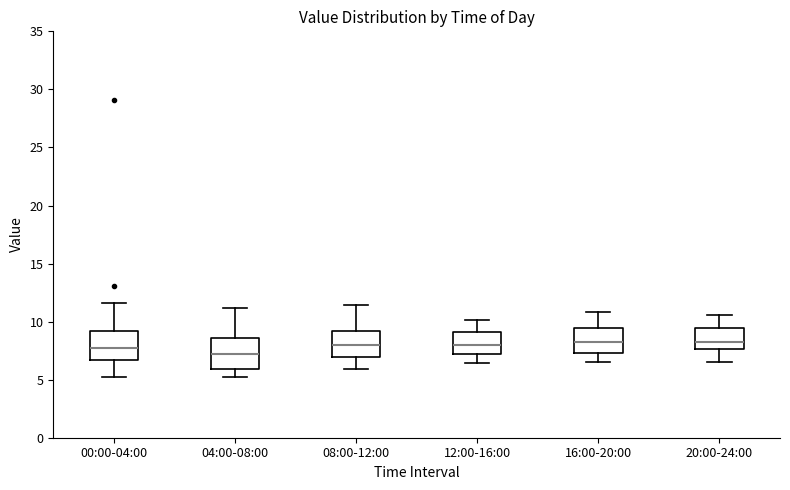

Reading left to right, transcribe this box plot: for each box, give where its median line is, the range the box spans, and where its two whiskers end, as read against the y-axis. The values are not printed on the chart, so give them approximately, as read against the axis.

00:00-04:00: median 8.0, box 6.5 to 9.0, whiskers 5.0 to 11.5
04:00-08:00: median 7.5, box 6.0 to 8.5, whiskers 5.0 to 11.0
08:00-12:00: median 8.0, box 7.0 to 9.0, whiskers 6.0 to 11.5
12:00-16:00: median 8.0, box 7.0 to 9.0, whiskers 6.5 to 10.0
16:00-20:00: median 8.5, box 7.5 to 9.5, whiskers 6.5 to 11.0
20:00-24:00: median 8.5, box 7.5 to 9.5, whiskers 6.5 to 10.5